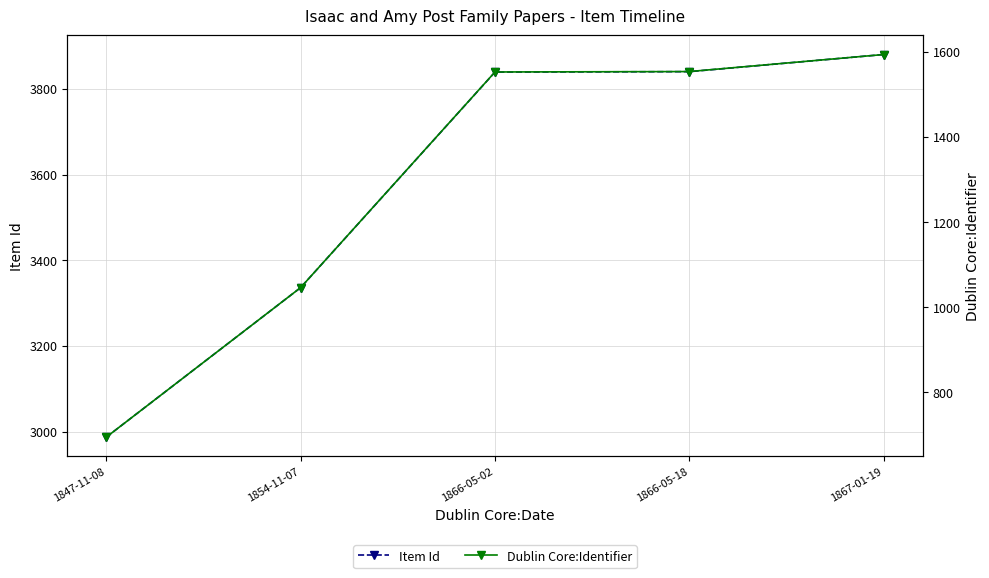

What is the maximum value shown in the chart?

3880